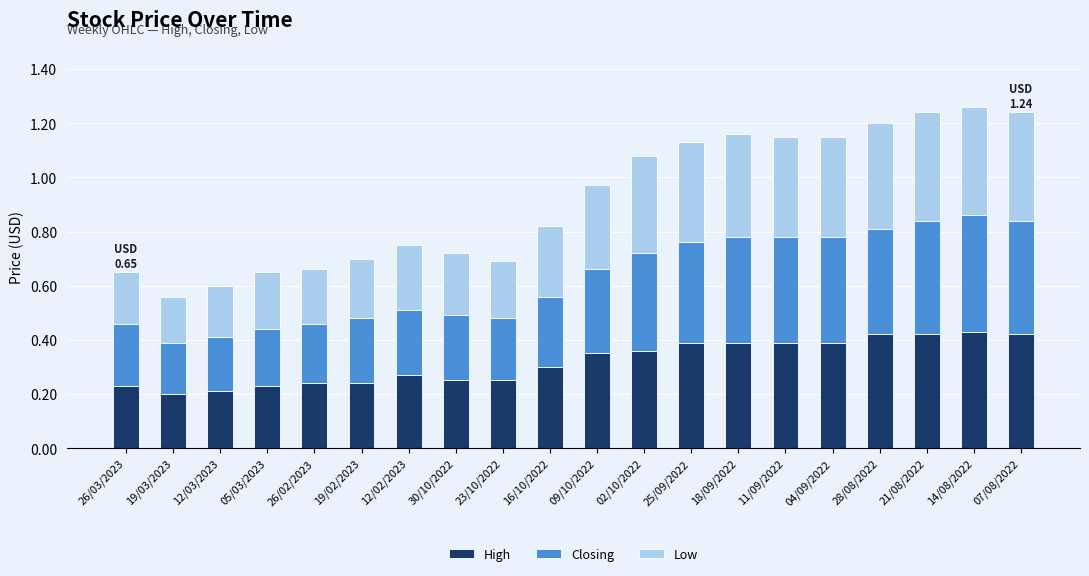

What is the total value across all series at 26/02/2023?

0.7